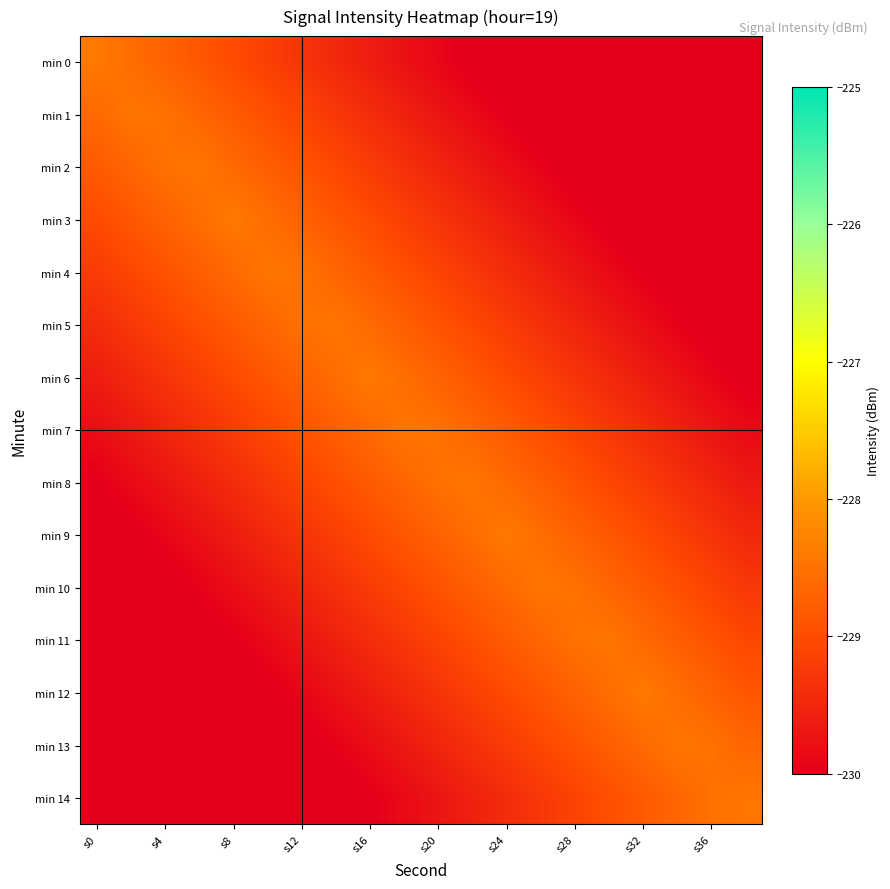

What is the greatest value displayed?

-228.4